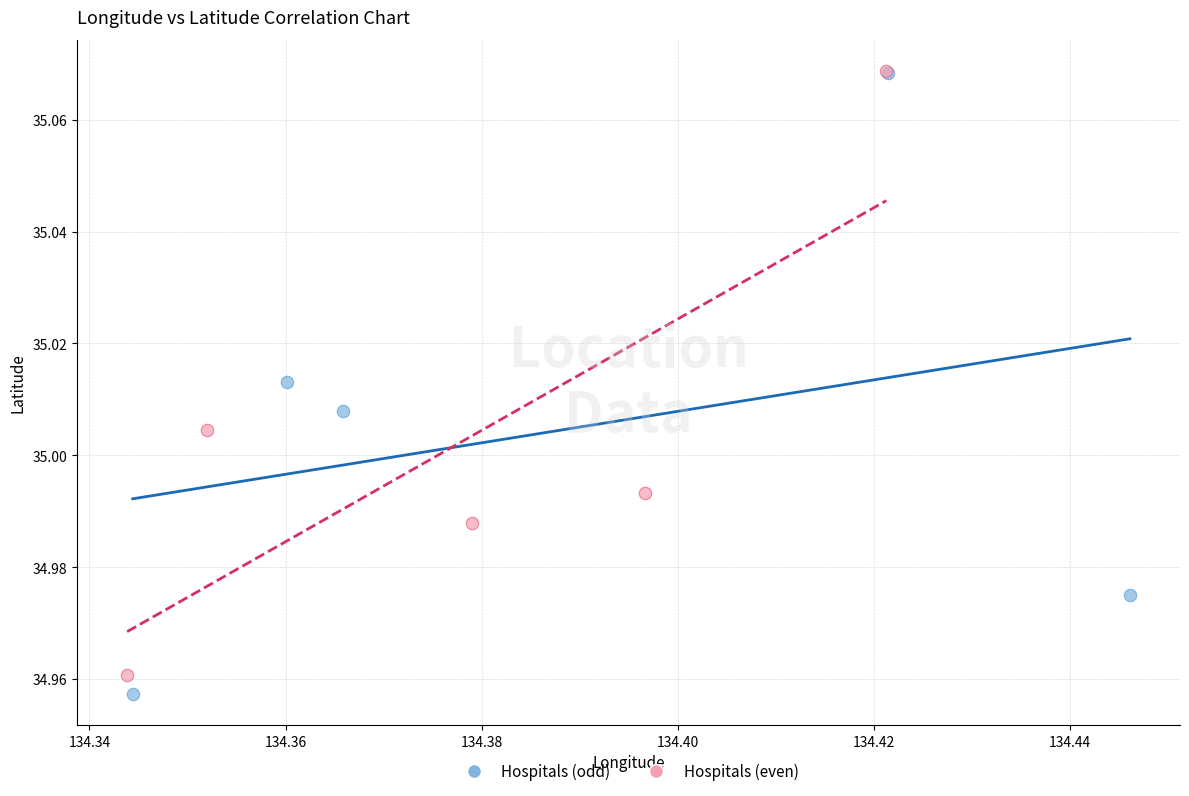

Which series has the largest Y range (max minus min)?

Hospitals (odd)